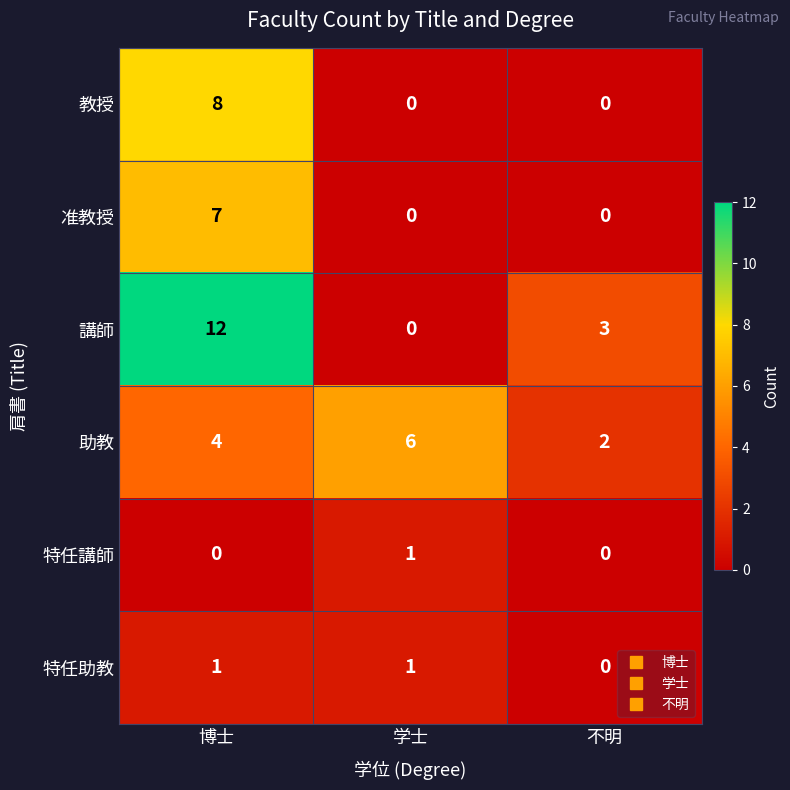

How many series are shown in this chart?

6